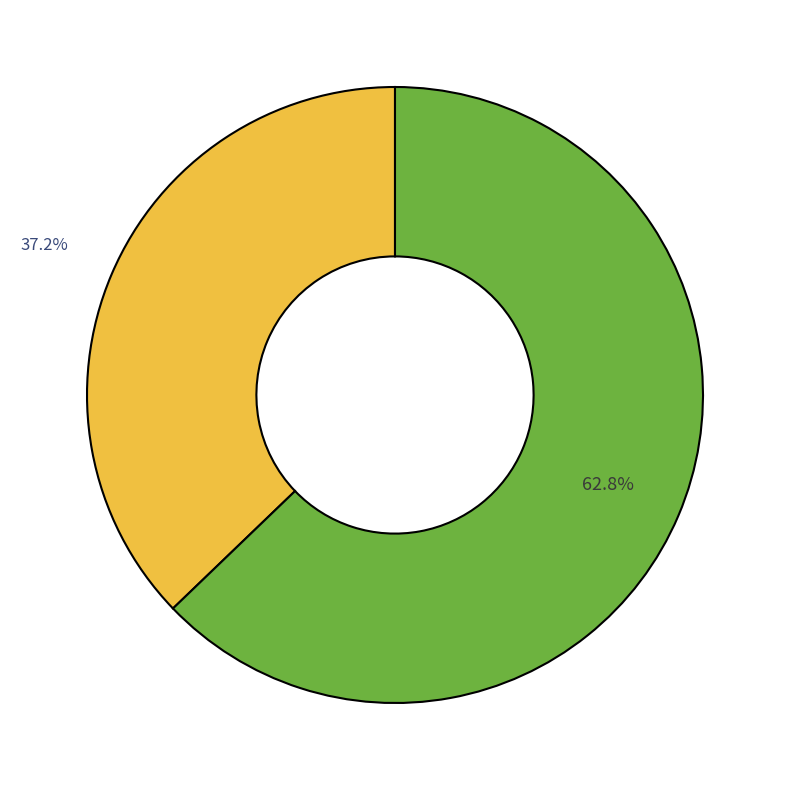

Does any single category account for the majority?

Yes